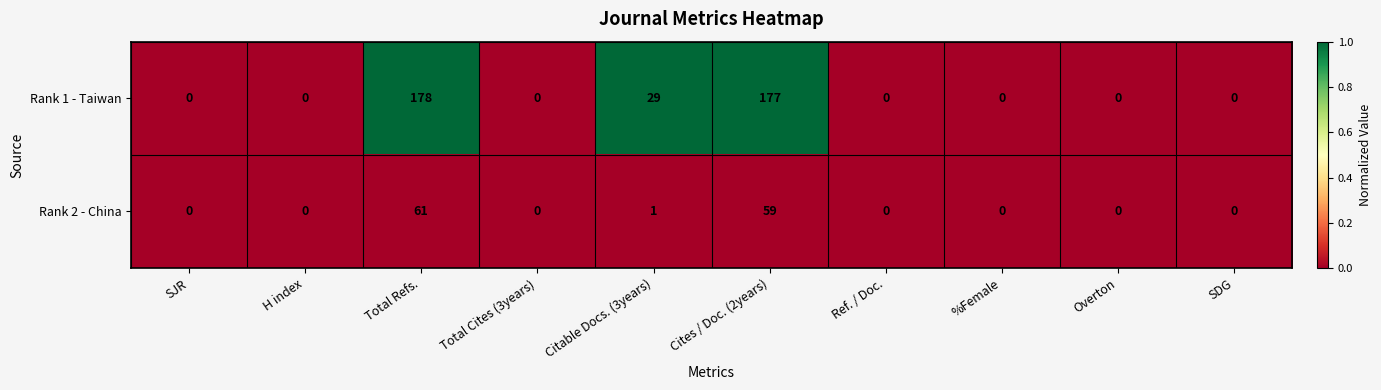

List the series in order of their overall mean, highest first.

Rank 1 - Taiwan, Rank 2 - China